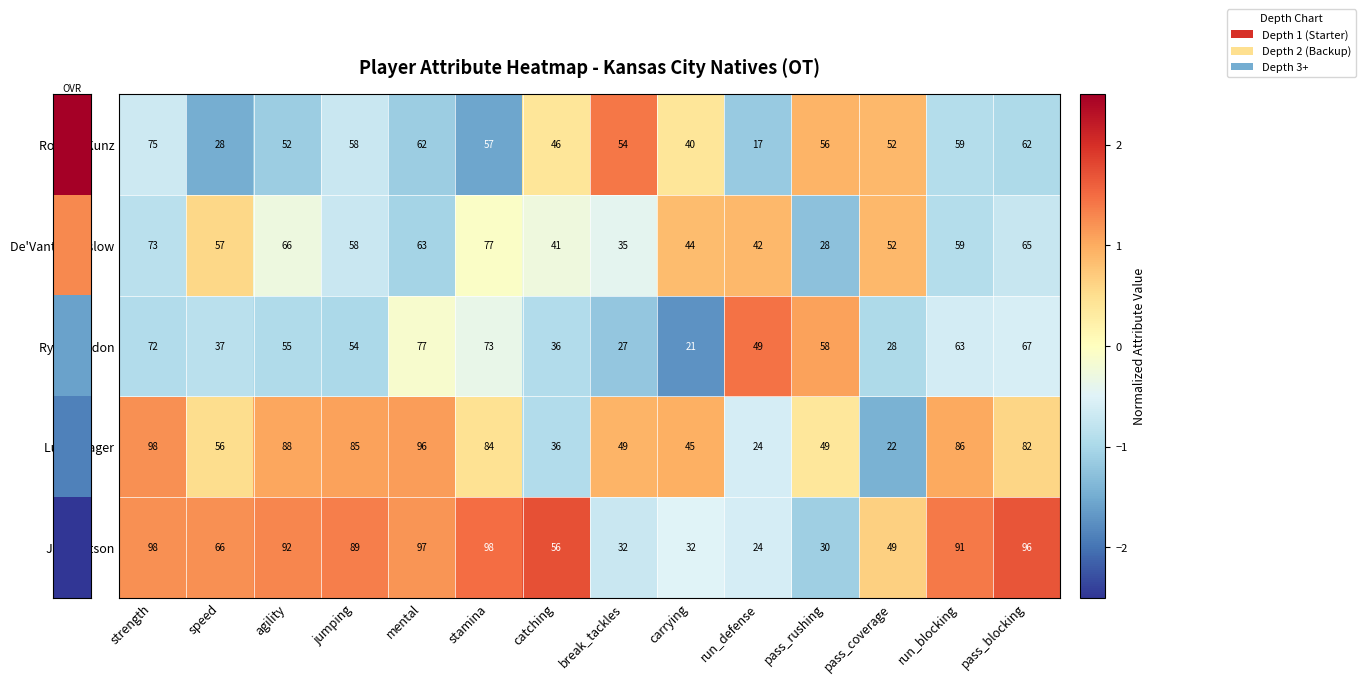

Which series has the largest total across all categories?

Jeff Watson